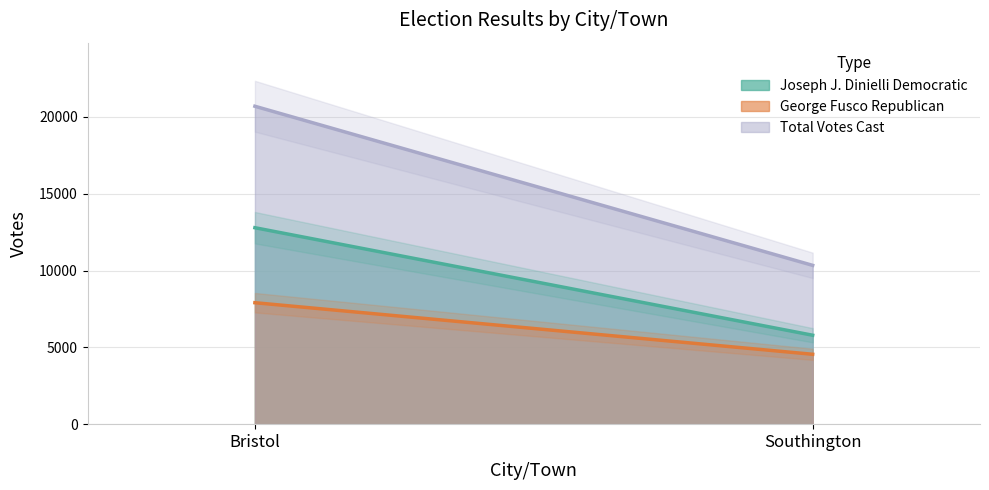

Is it true that George Fusco Republican equals 6010 at Southington?

False